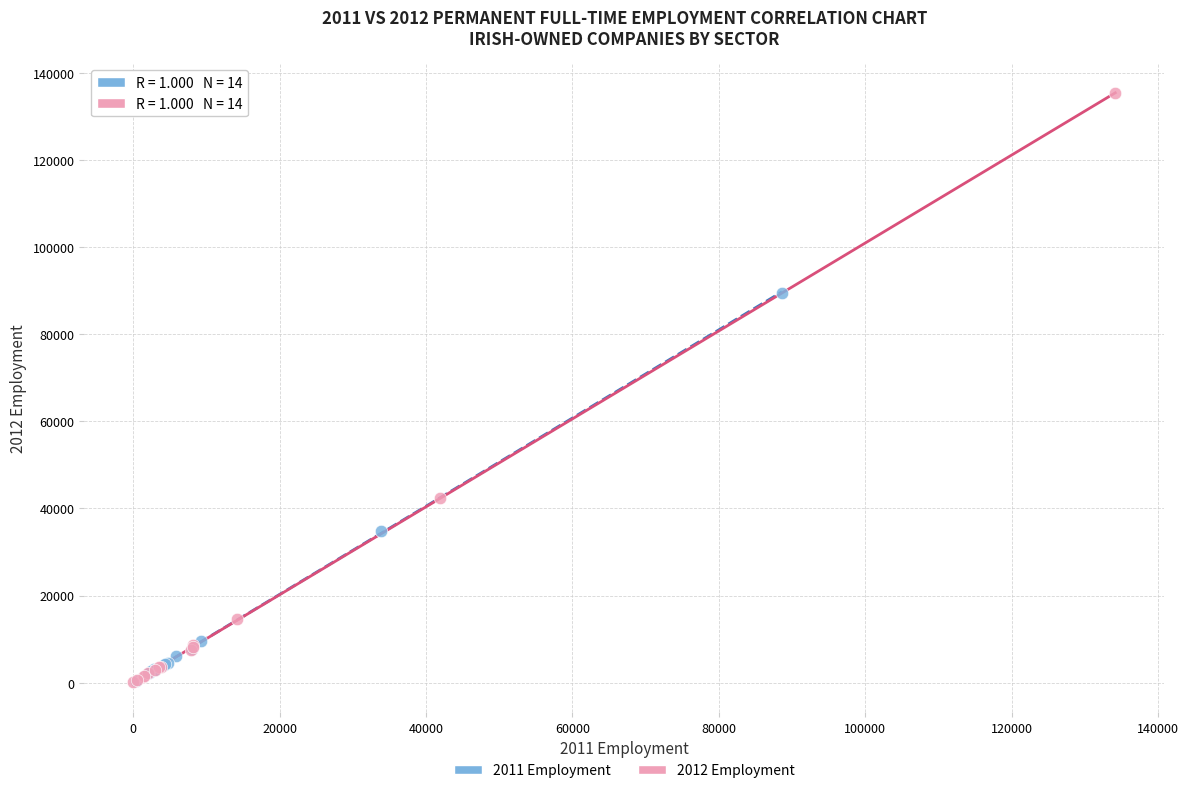

Which series reaches the maximum Y coordinate?

2012 Employment